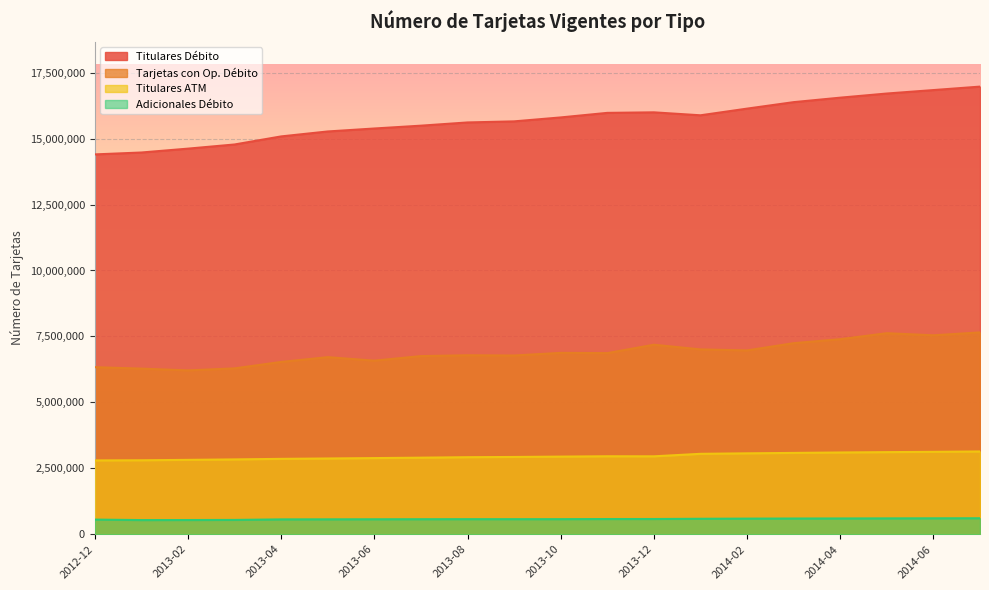

Reading left to right, transcribe all the data shown in this chart.

Titulares Débito: 2012-12=14401943	2013-01=14473847	2013-02=14620537	2013-03=14778414	2013-04=15084146	2013-05=15271831	2013-06=15384227	2013-07=15491483	2013-08=15613574	2013-09=15654475	2013-10=15804013	2013-11=15976710	2013-12=15997125	2014-01=15884972	2014-02=16137793	2014-03=16383437	2014-04=16553507	2014-05=16710058	2014-06=16841306	2014-07=16972393
Tarjetas con Op. Débito: 2012-12=6334075	2013-01=6279109	2013-02=6211971	2013-03=6288223	2013-04=6532648	2013-05=6714031	2013-06=6581005	2013-07=6754148	2013-08=6785749	2013-09=6776396	2013-10=6876274	2013-11=6866928	2013-12=7185453	2014-01=7007752	2014-02=6969537	2014-03=7244095	2014-04=7394916	2014-05=7622121	2014-06=7542405	2014-07=7652393
Titulares ATM: 2012-12=2798459	2013-01=2803881	2013-02=2819285	2013-03=2836612	2013-04=2857496	2013-05=2871867	2013-06=2886448	2013-07=2902444	2013-08=2920418	2013-09=2929355	2013-10=2942787	2013-11=2955707	2013-12=2953650	2014-01=3048347	2014-02=3067055	2014-03=3082837	2014-04=3099305	2014-05=3112479	2014-06=3123884	2014-07=3138055
Adicionales Débito: 2012-12=554427	2013-01=535896	2013-02=537784	2013-03=541577	2013-04=562142	2013-05=564309	2013-06=566461	2013-07=568642	2013-08=570385	2013-09=569962	2013-10=570680	2013-11=575549	2013-12=576428	2014-01=585495	2014-02=591251	2014-03=594764	2014-04=596992	2014-05=599915	2014-06=602827	2014-07=605271